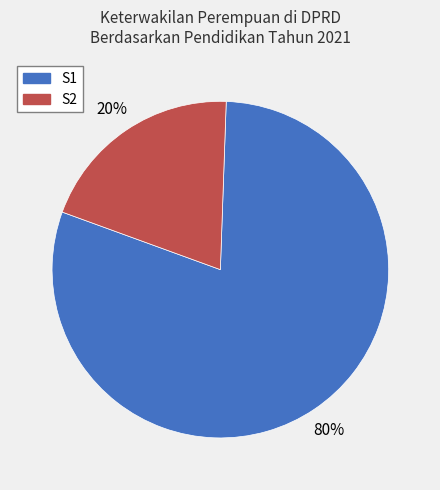

Does any single category account for the majority?

Yes